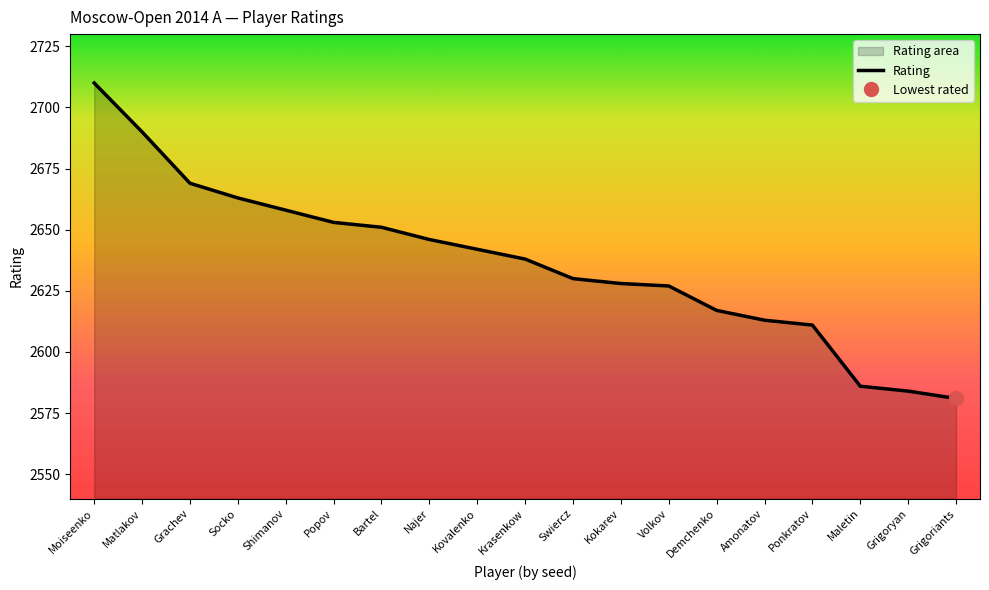

Which has a higher value, Krasenkow or Kovalenko?

Kovalenko